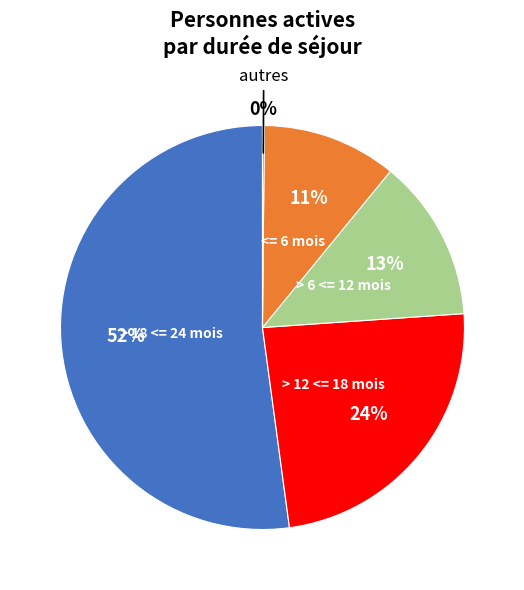

To the nearest percent, what is the average slice percentage?

20%